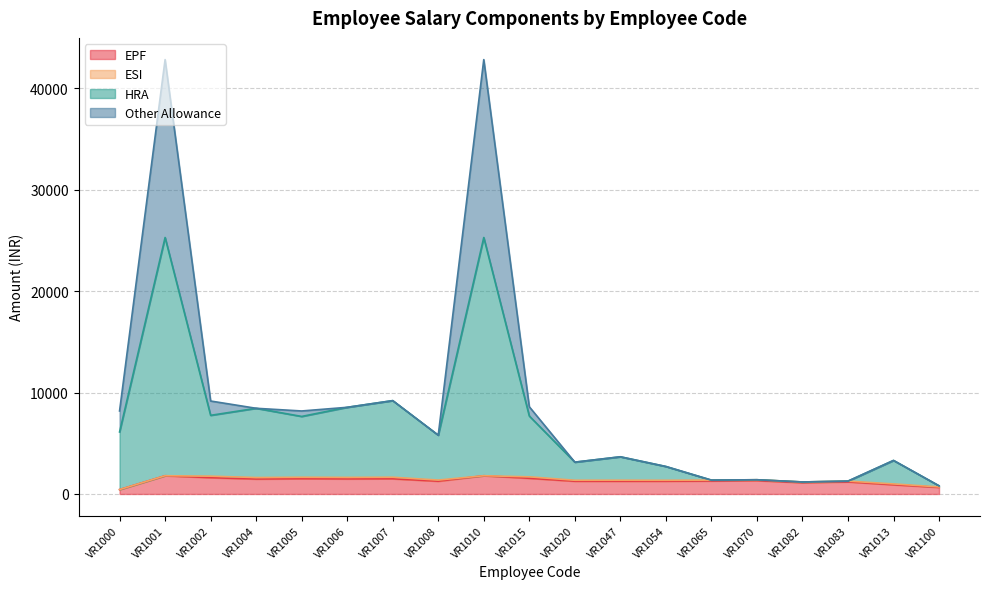

Which series has the largest total across all categories?

HRA